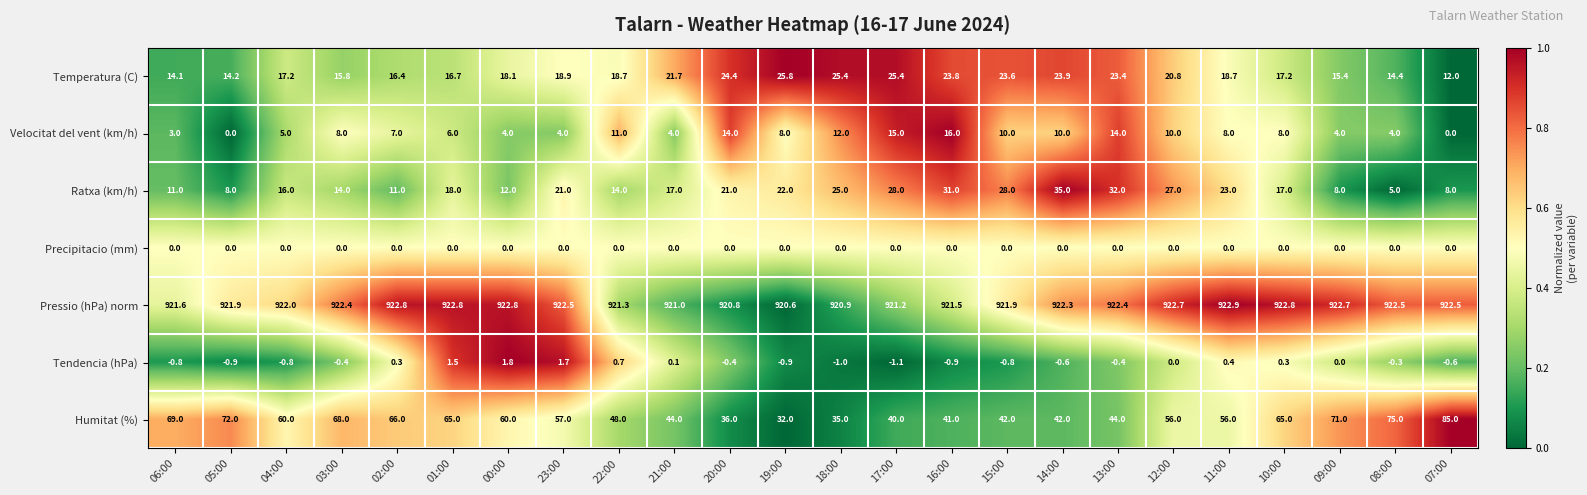

What is the greatest value displayed?

922.9